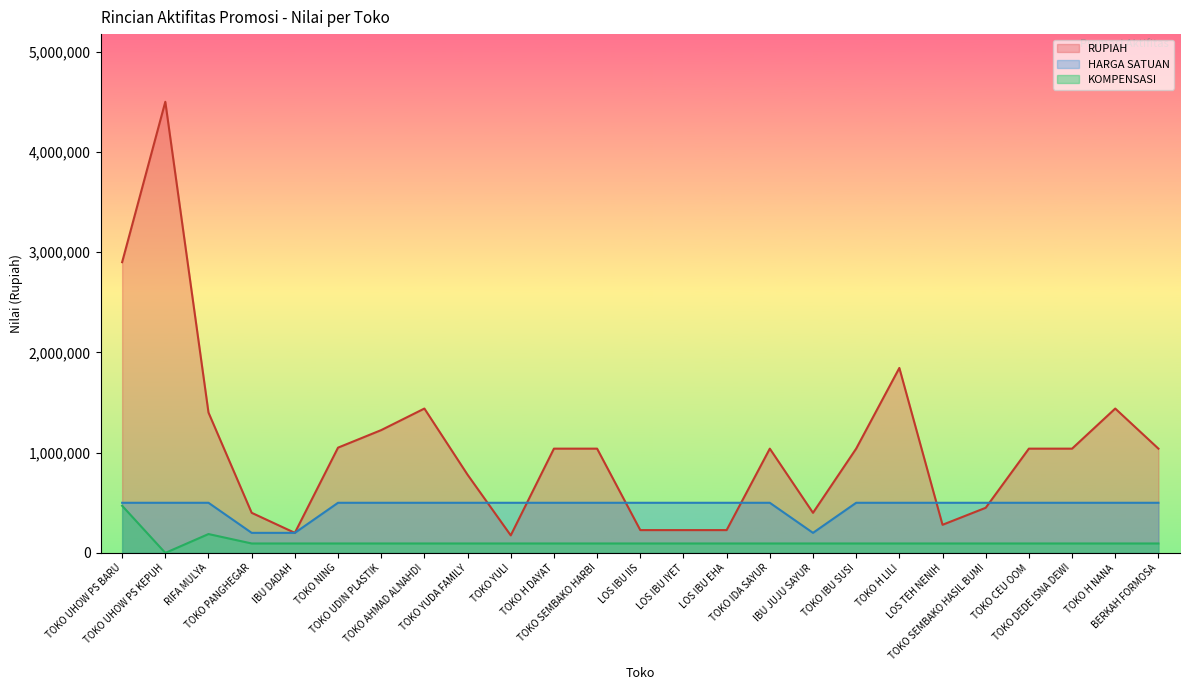

Is it true that HARGA SATUAN equals 500000 at TOKO DEDE ISNA DEWI?

True